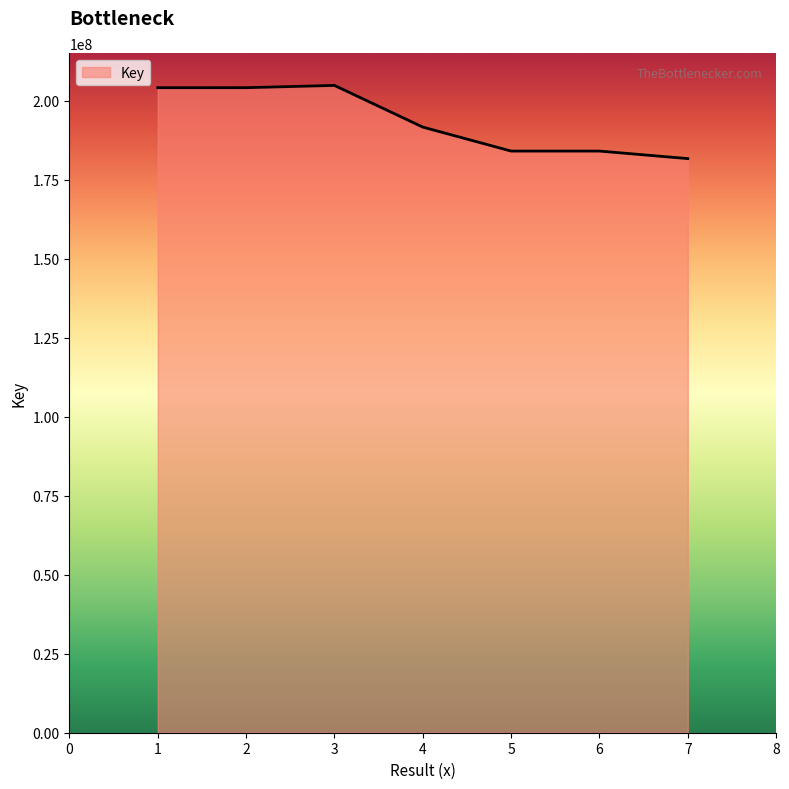

The value at 5 is 184030001. True or false?

True